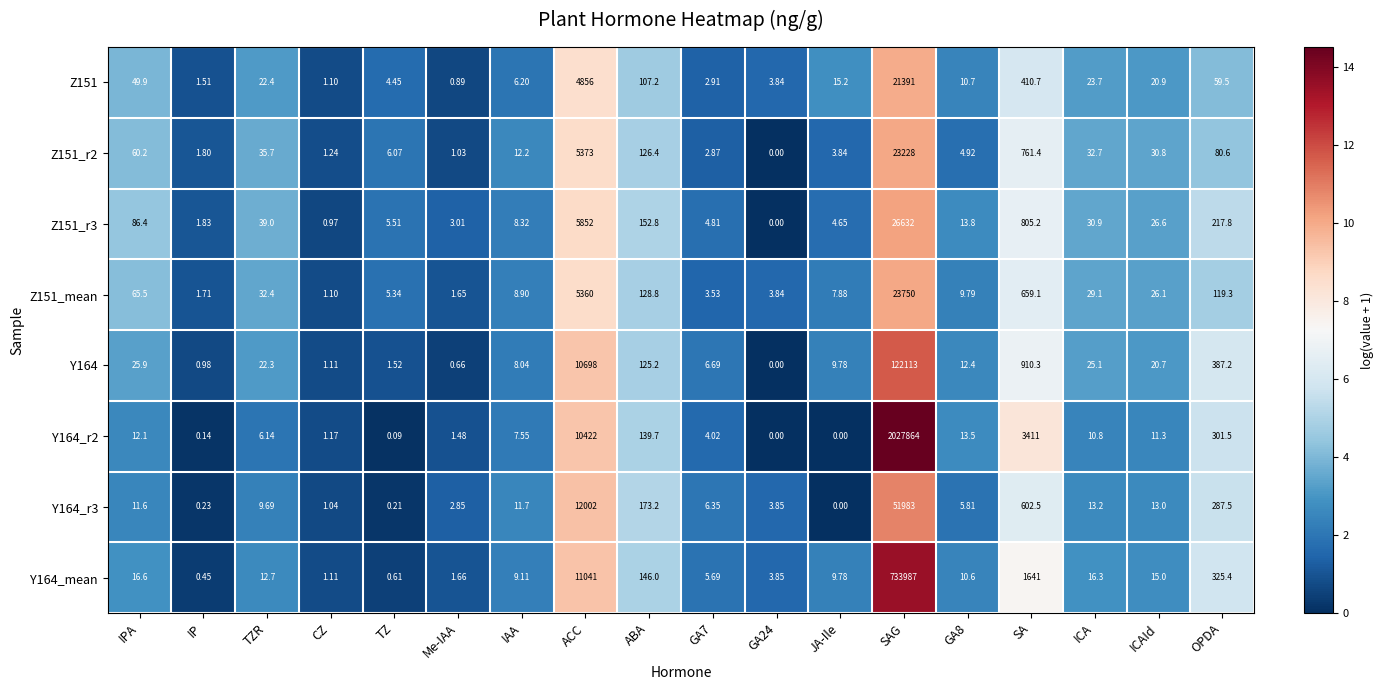

What is the greatest value displayed?

2027864.0